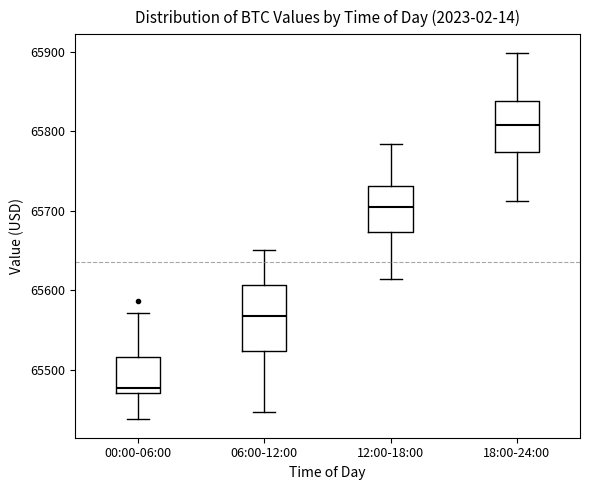

Where does the median line of the box for 12:00-18:00 sit on the y-axis? The values are not printed on the chart, so give them approximately, as read against the axis.

65700